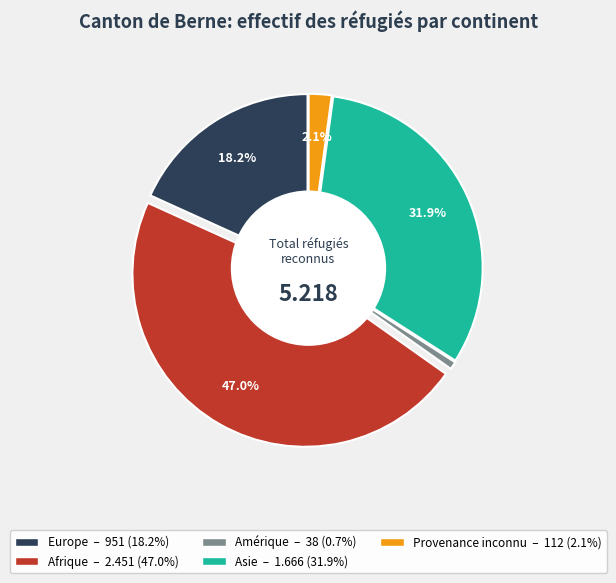

Does any single category account for the majority?

No